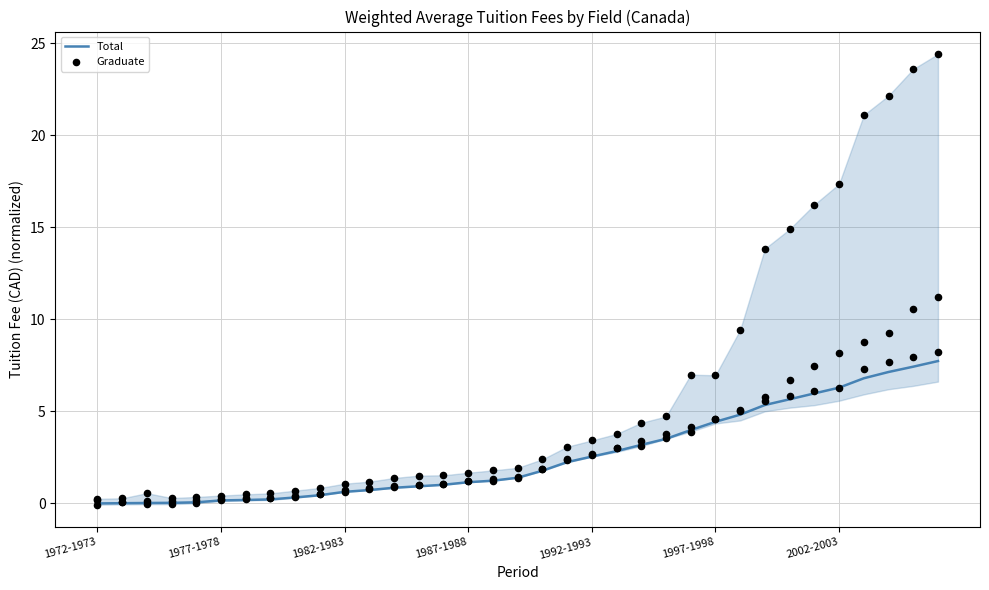

Is the value of Total at 1992-1993 greater than the value of Graduate at 1982-1983?

Yes